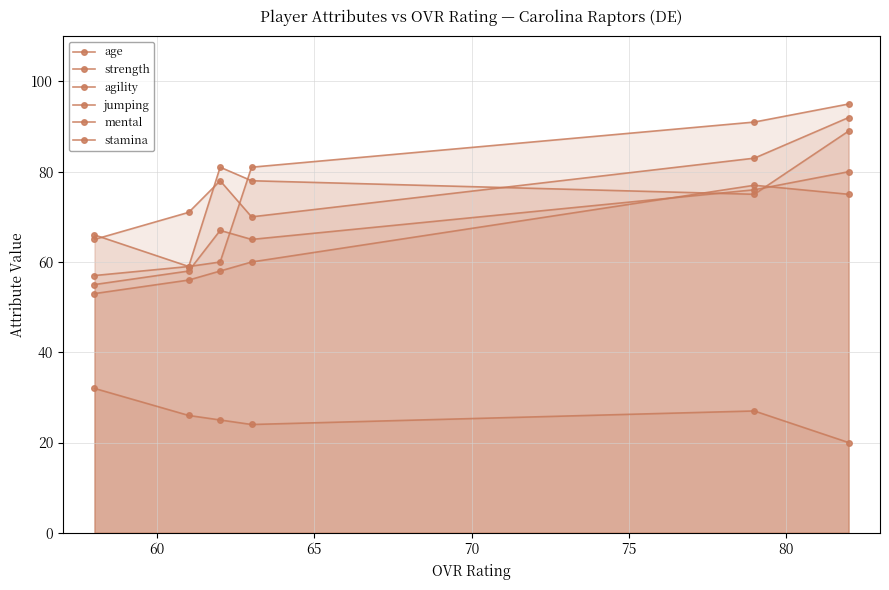

Is it true that strength equals 44 at 55?

False